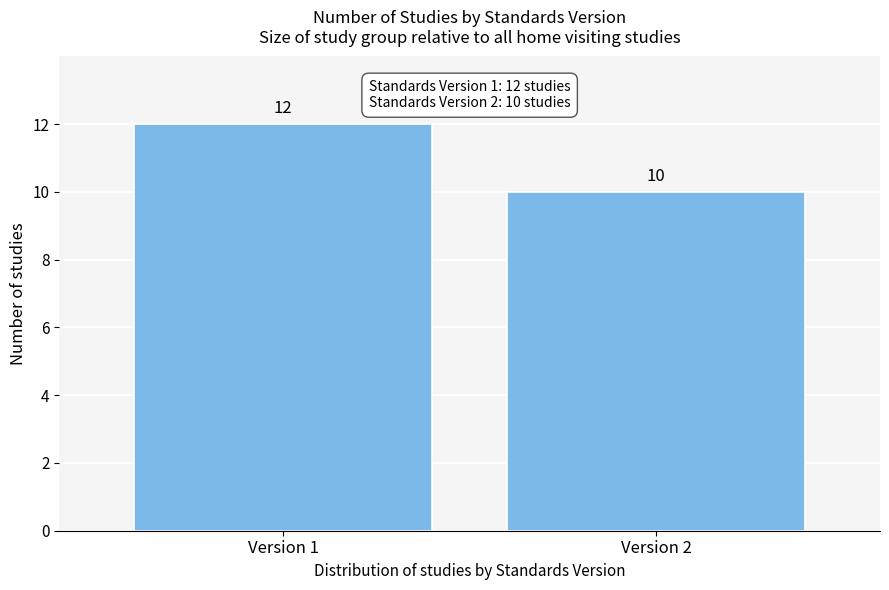

Reading right to left, extract all data points from this chart.

Version 2=10	Version 1=12